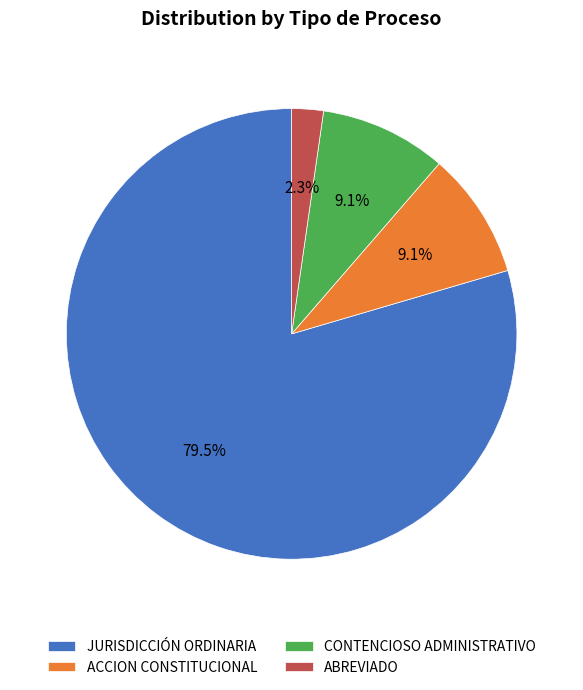

Is the sum of ABREVIADO and CONTENCIOSO ADMINISTRATIVO greater than half?

No